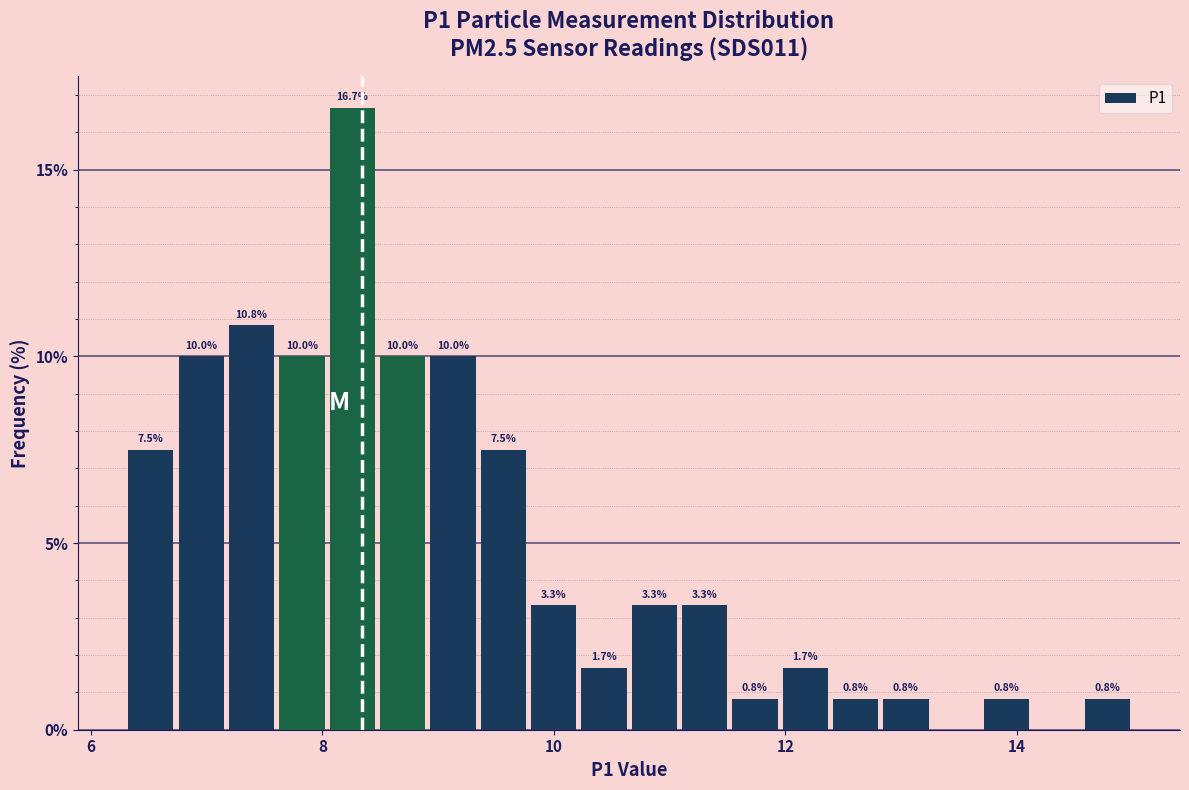

Read against the x-axis, roughly where is the centre of the tallest bar?

8.2